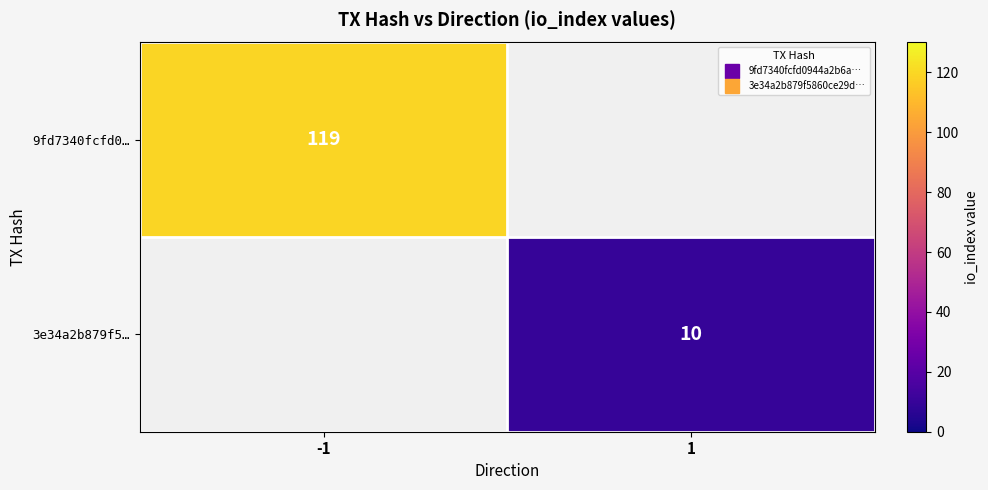

At how many categories does at least one series exceed 34?

1